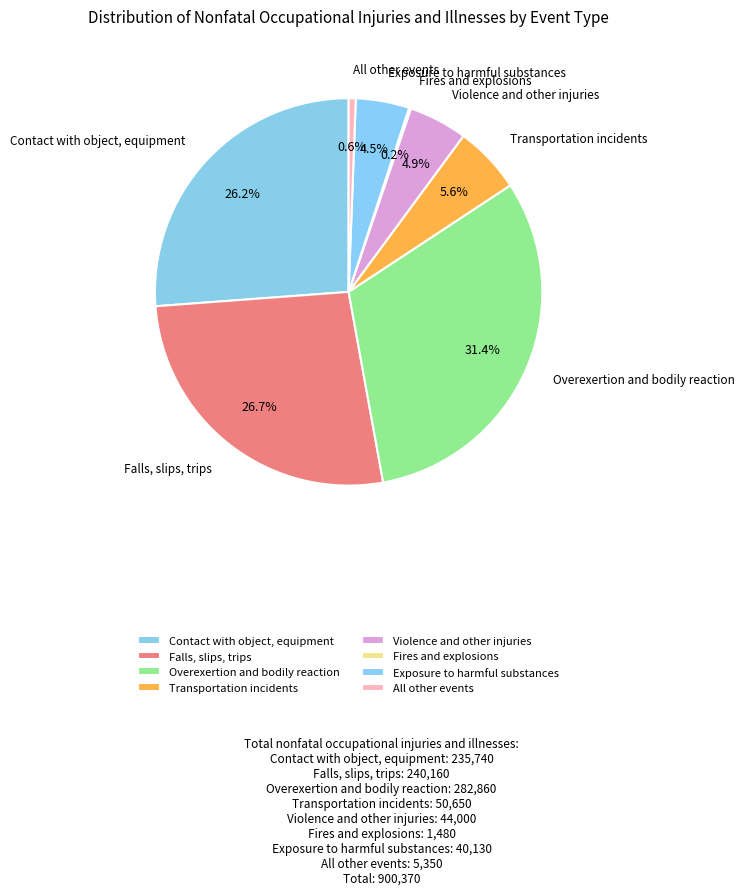

Which has a higher value, Contact with object, equipment or Violence and other injuries?

Contact with object, equipment